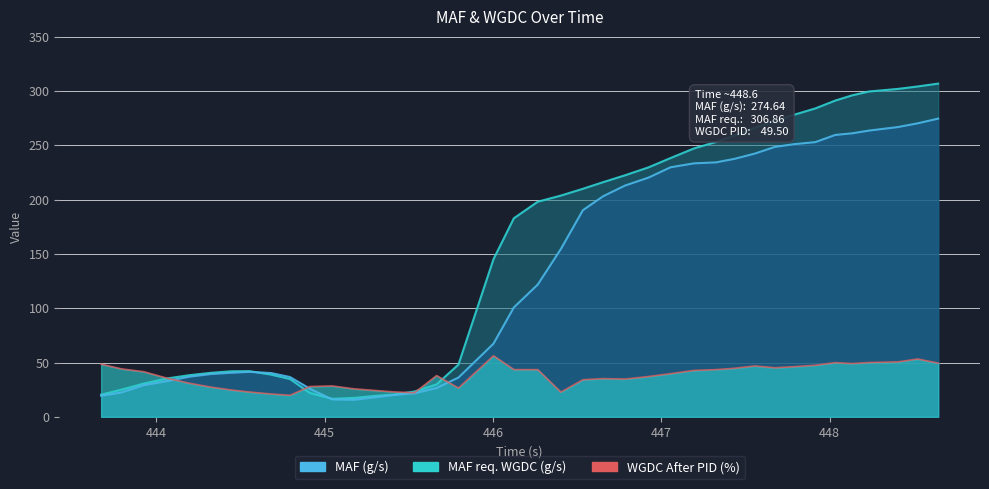

What is the sum of the MAF req. WGDC (g/s) values at 447.434 and 443.925?

289.6